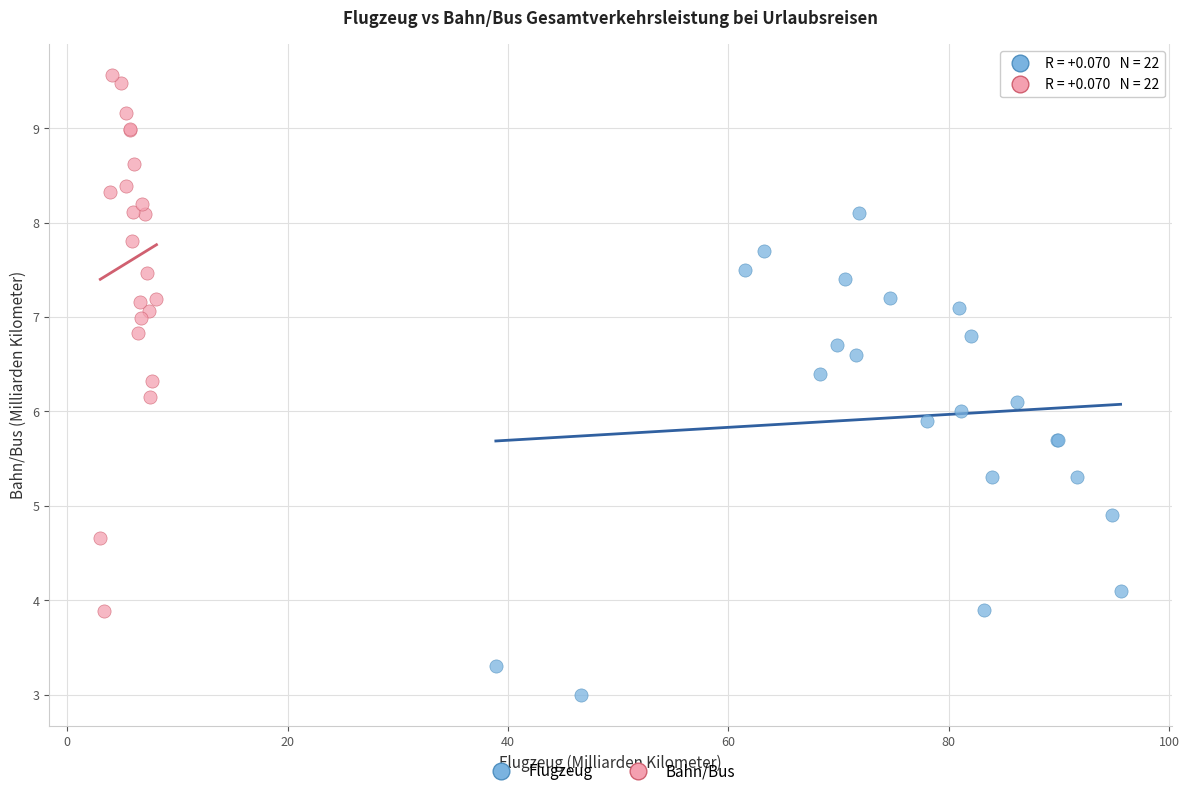

Which series contains the highest Y value?

Bahn/Bus